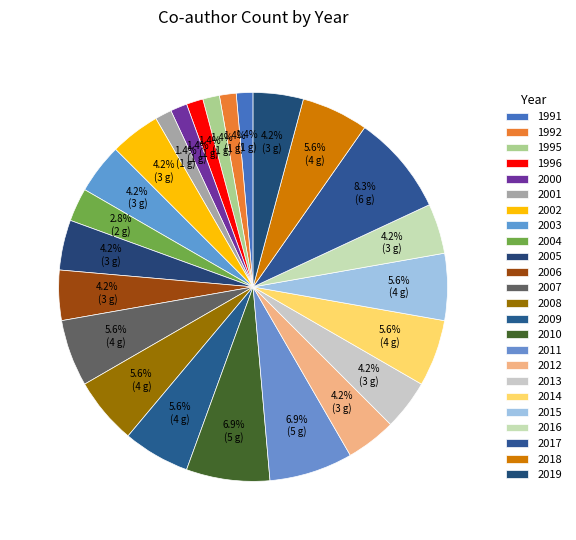

How many slices are in this pie chart?

24